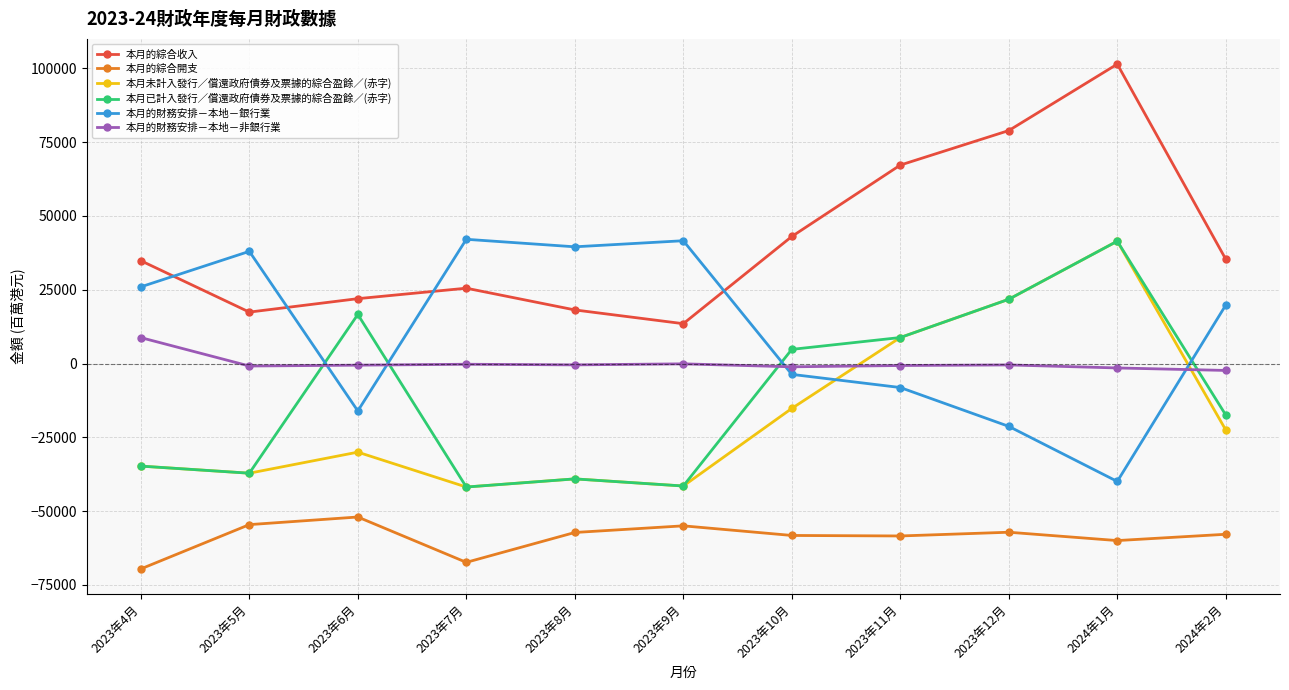

Which series has the largest total across all categories?

本月的綜合收入